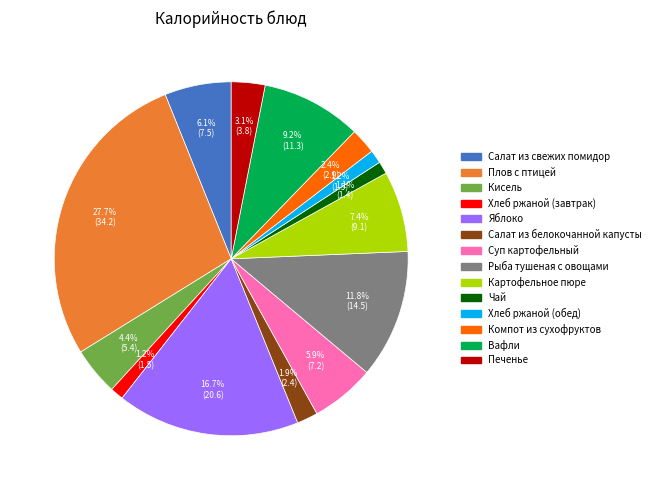

How many segments does this pie chart have?

14